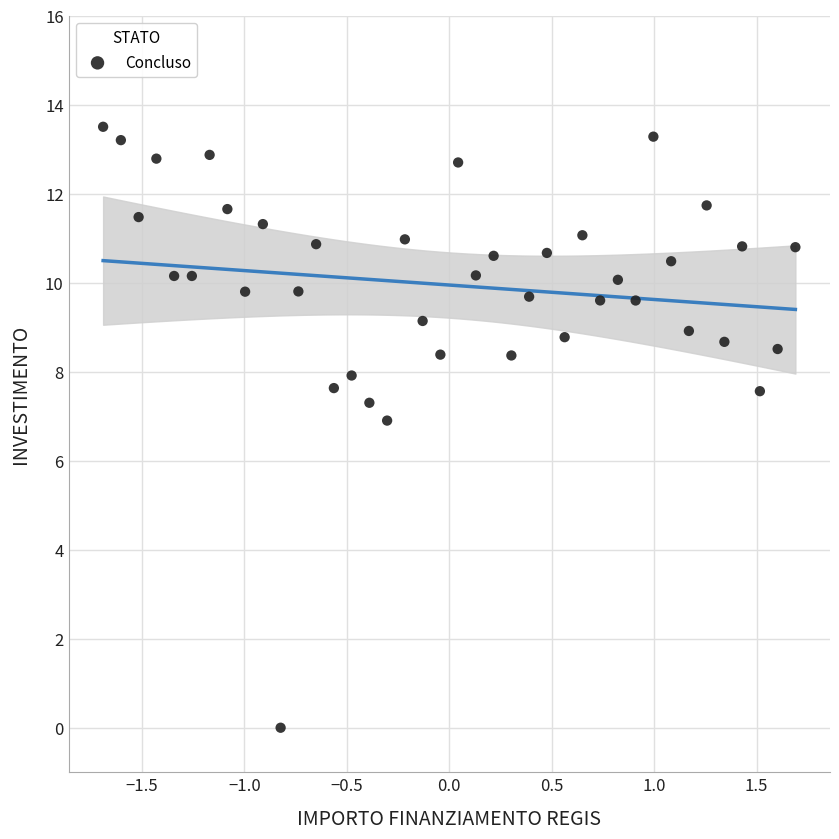

What is the range of Y values (max minus min)?

13.5